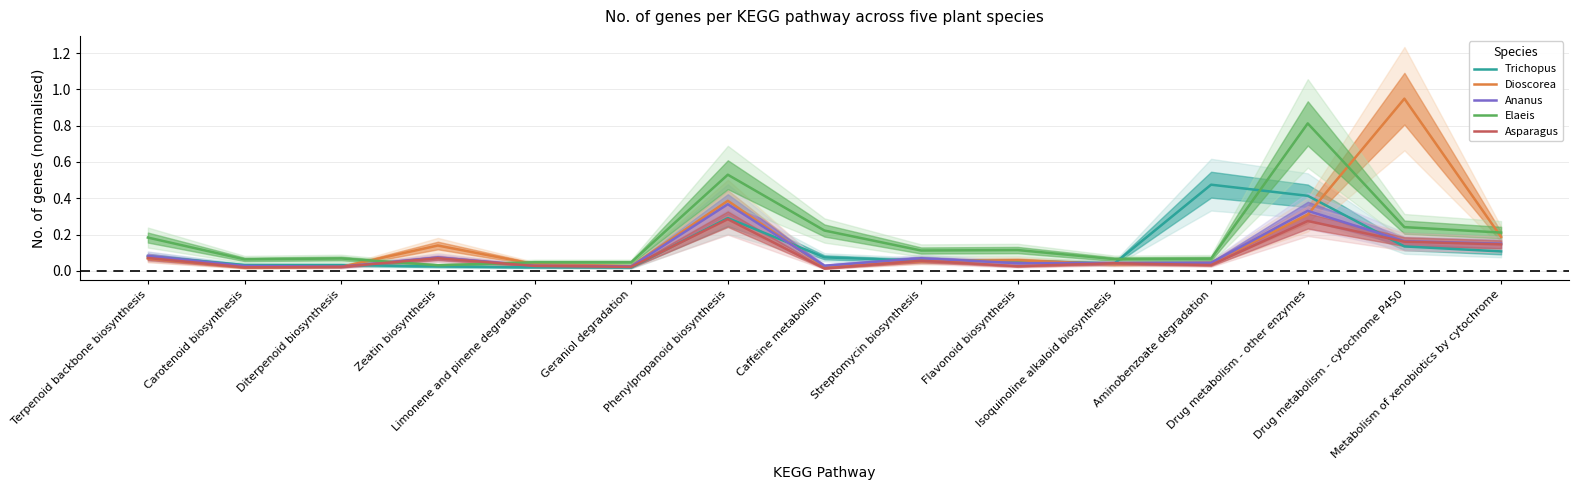

What is the difference between the highest and lowest values at Caffeine metabolism?

0.2